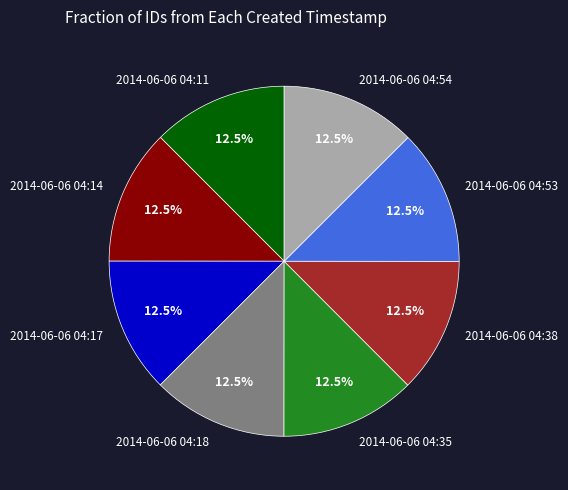

To the nearest percent, what is the combined percentage of 2014-06-06 04:14 and 2014-06-06 04:18?

25%